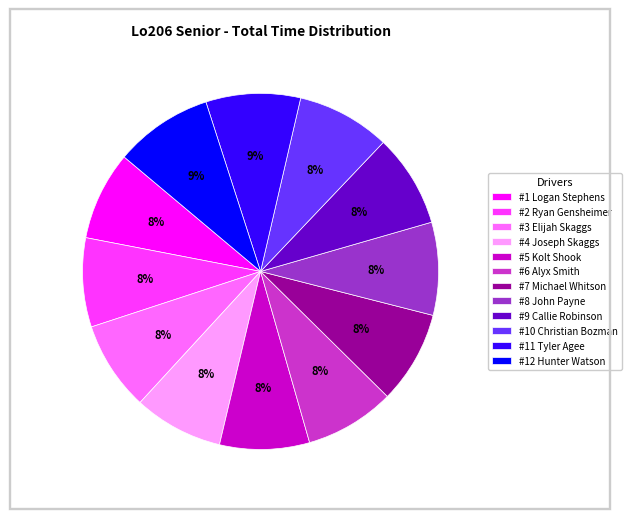

To the nearest percent, what portion does #7 Michael Whitson represent?

8%